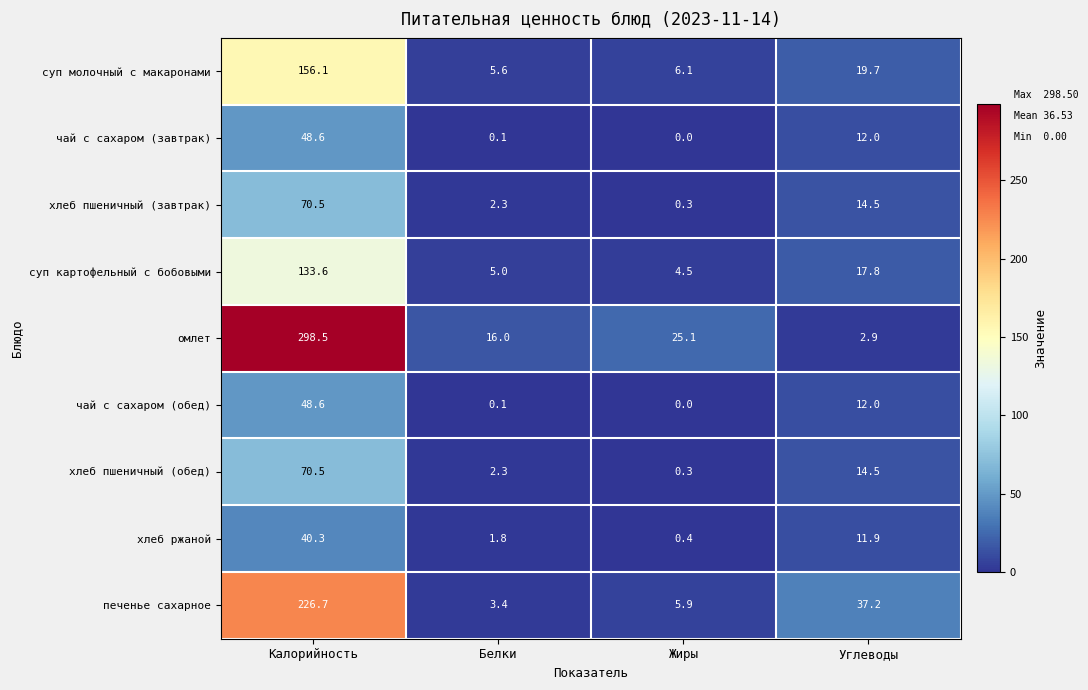

The value of чай с сахаром (завтрак) at Углеводы is 12.0. True or false?

True